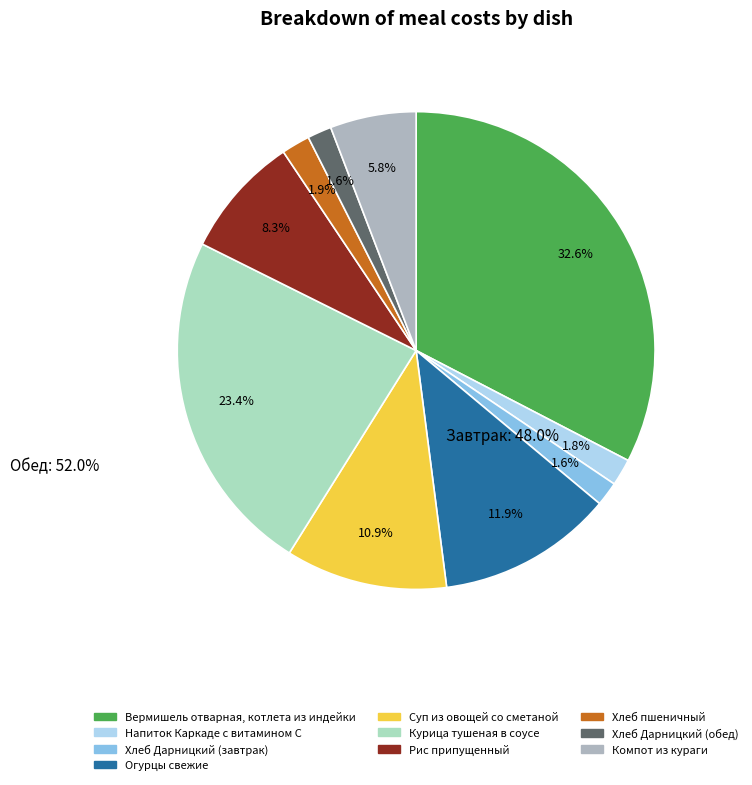

Does Напиток Каркаде с витамином С account for over 50% of the chart?

No